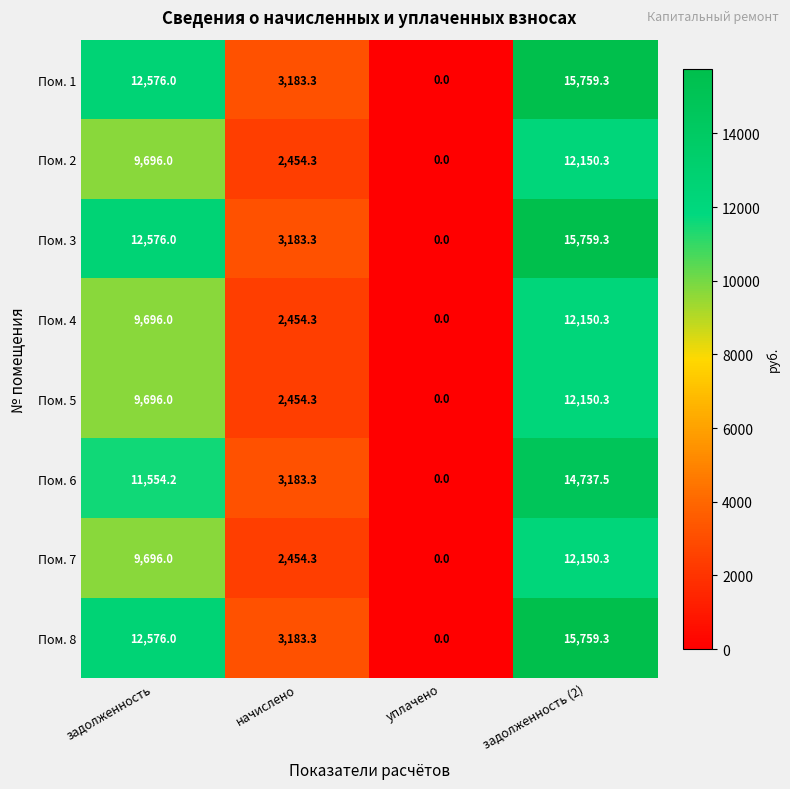

What is the maximum value for Пом. 3?

15759.3